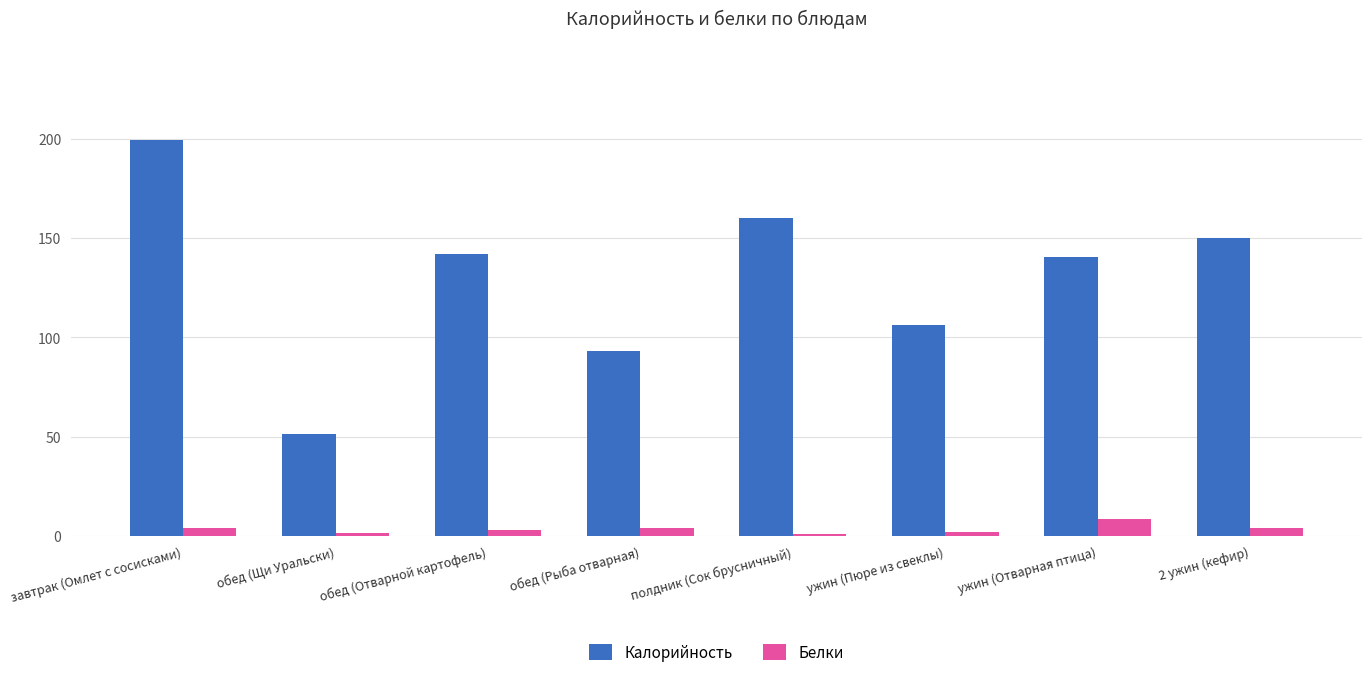

What are all the series names shown in the legend?

Калорийность, Белки